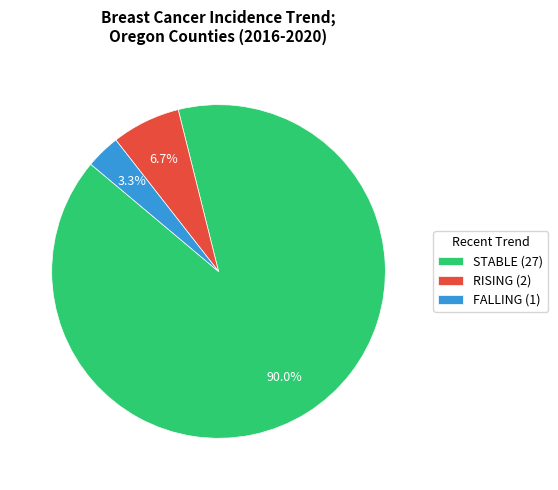

Does any single category account for the majority?

Yes